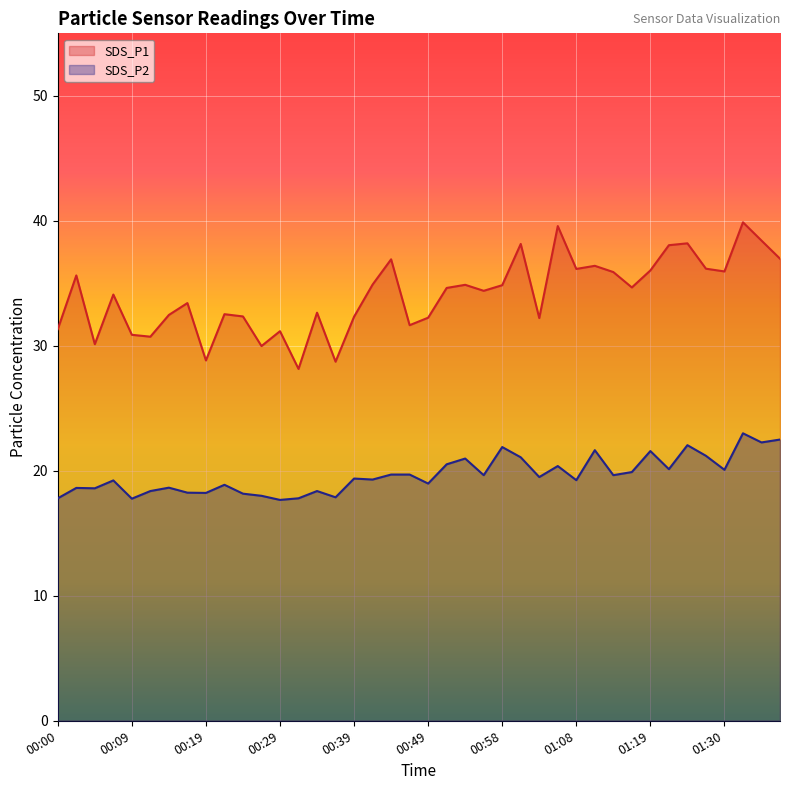

At which category is the sum across all series the highest?

01:33